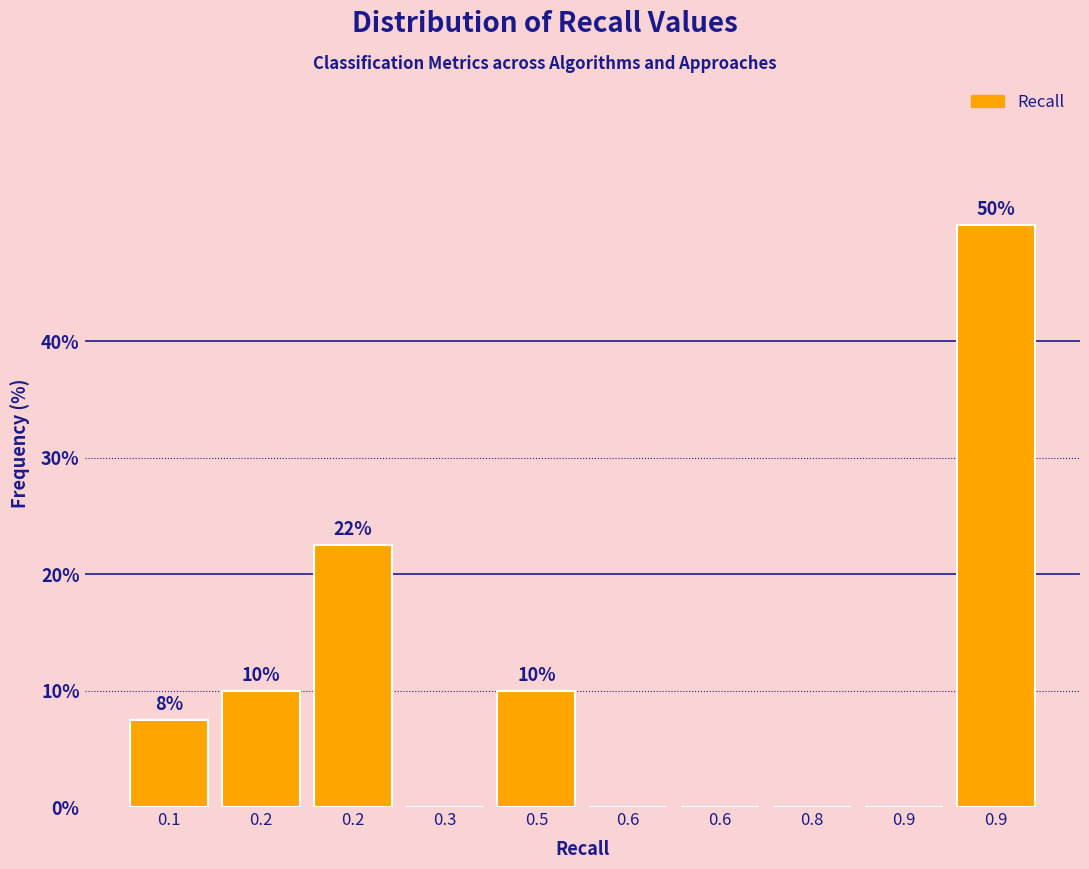

Count the number of data series in this chart.

1